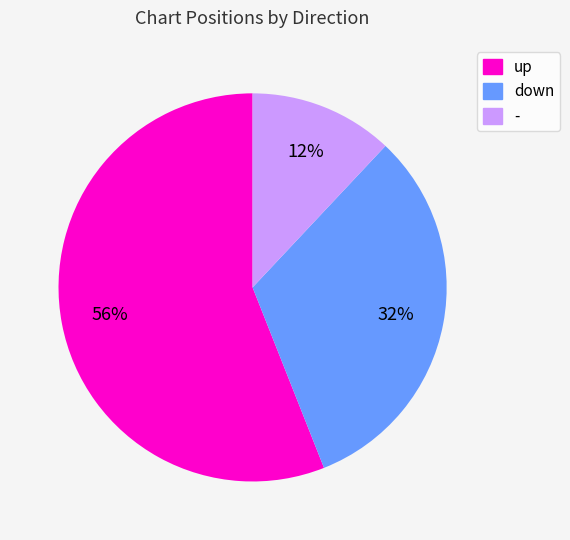

To the nearest percent, what percentage of the pie is down?

32%